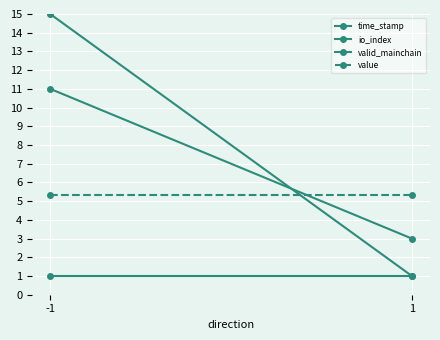

Which series has the largest total across all categories?

time_stamp